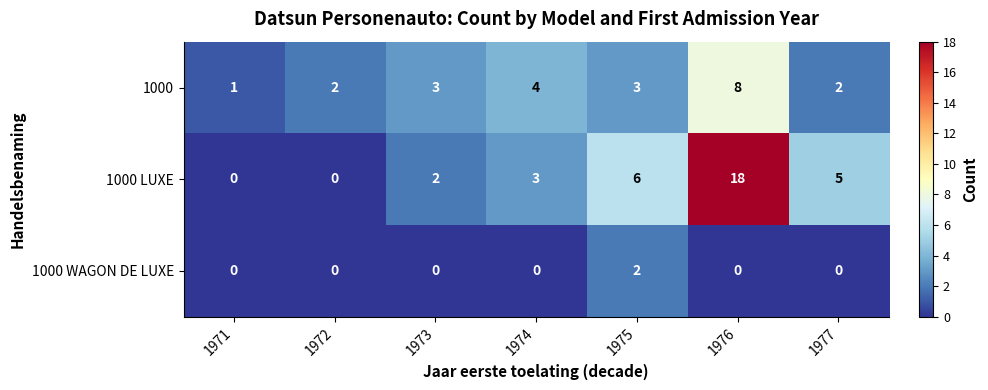

List the series in order of their peak value, highest first.

1000 LUXE, 1000, 1000 WAGON DE LUXE